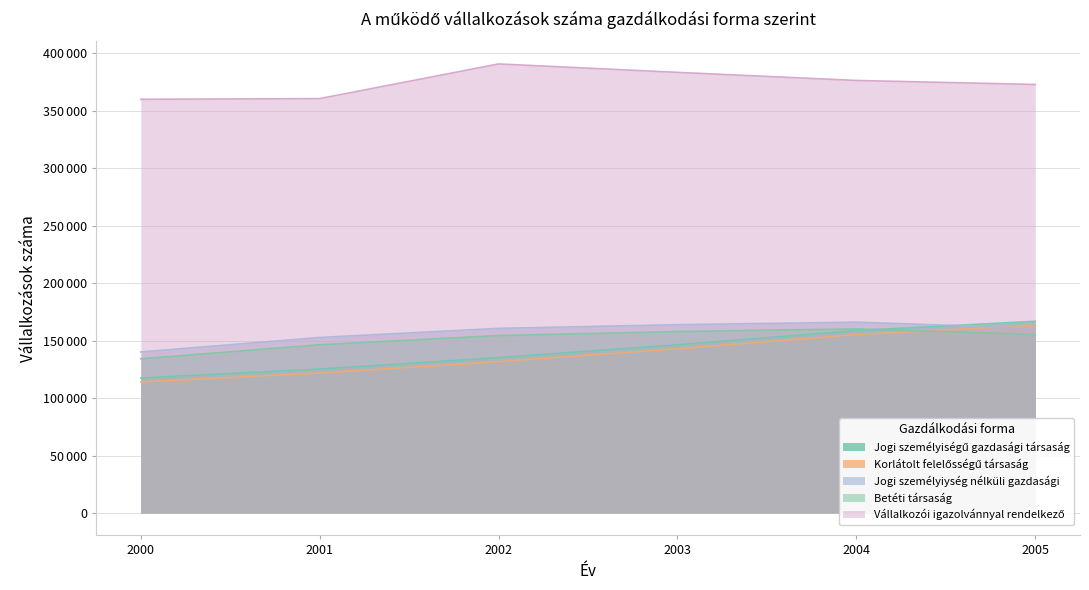

Rank the categories by Vállalkozói igazolvánnyal rendelkező value from lowest to highest.

2000, 2001, 2005, 2004, 2003, 2002